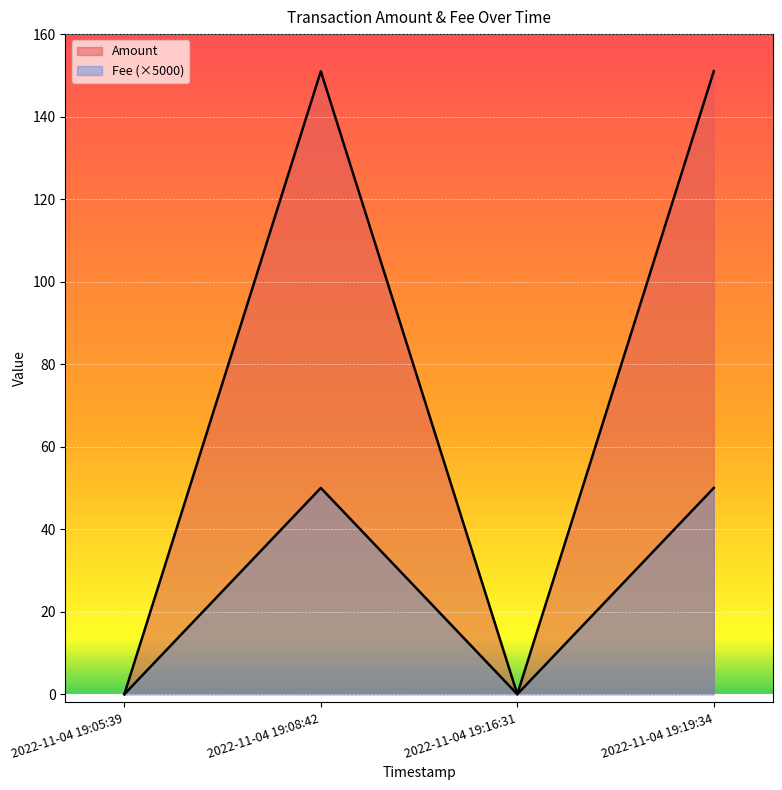

What is the maximum value shown in the chart?

151